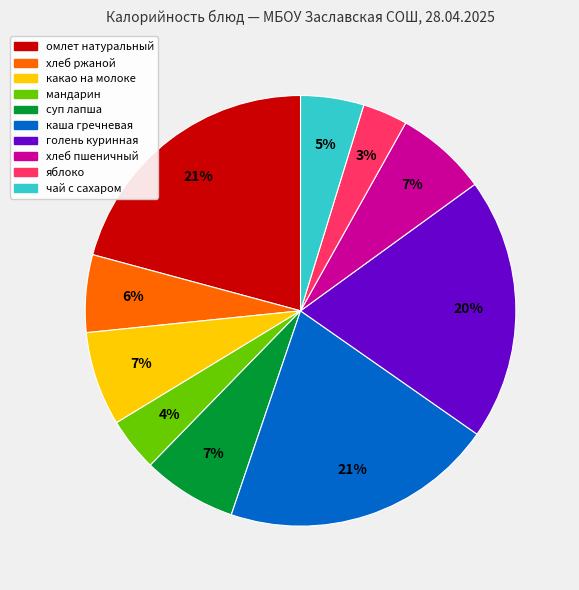

Between каша гречневая and какао на молоке, which is larger?

каша гречневая